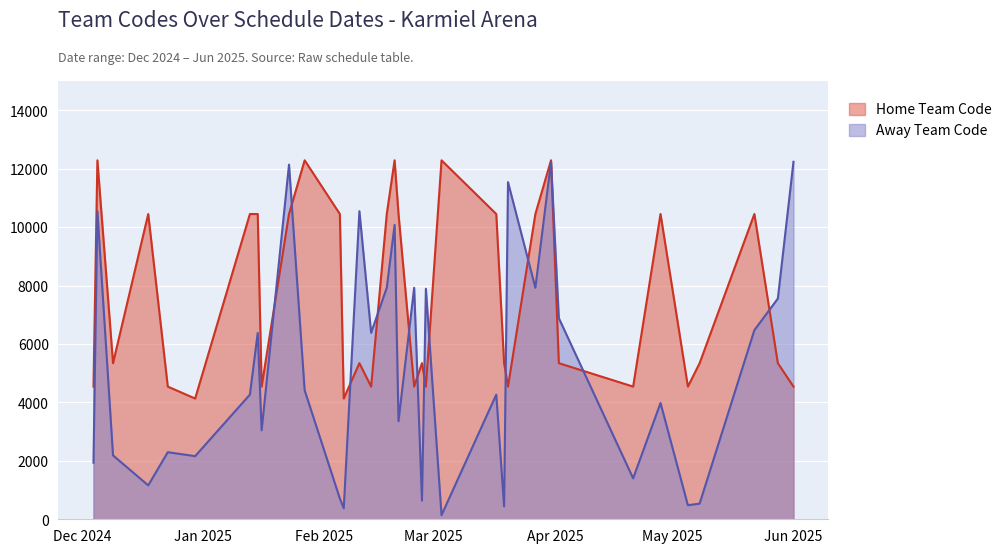

Which series has the largest total across all categories?

Home Team Code